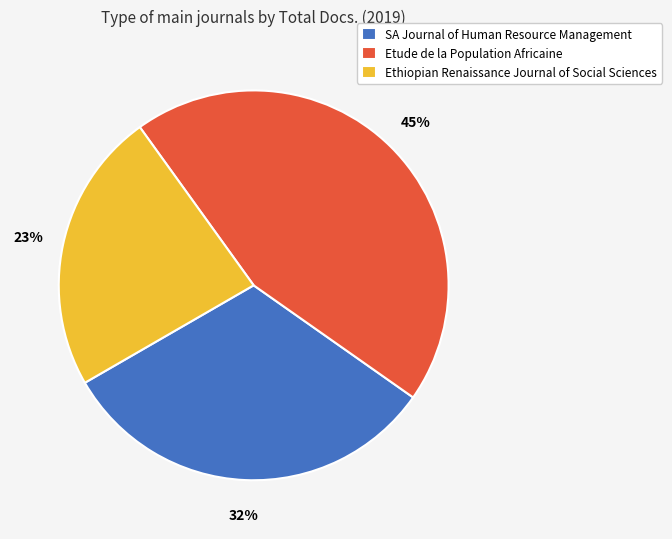

Approximately how many times larger is the value at SA Journal of Human Resource Management compared to Ethiopian Renaissance Journal of Social Sciences?

1.4